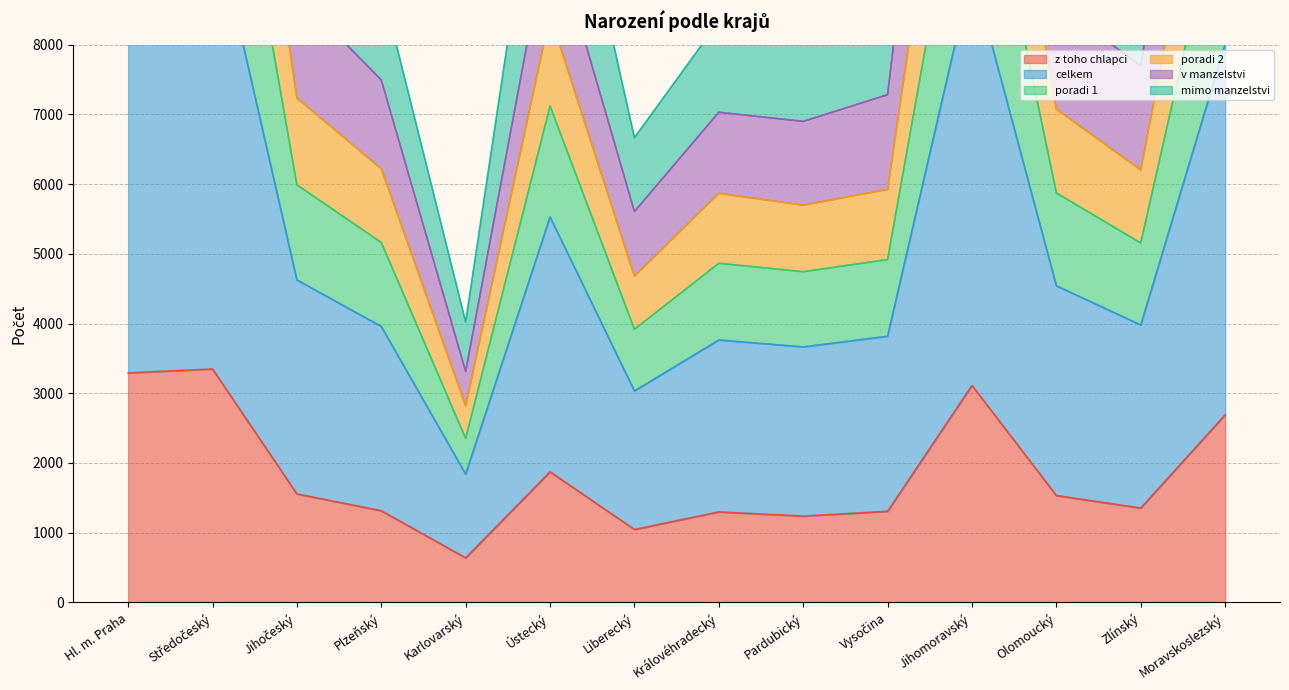

What is the difference between the maximum and minimum values in the poradi 2 series?

18362